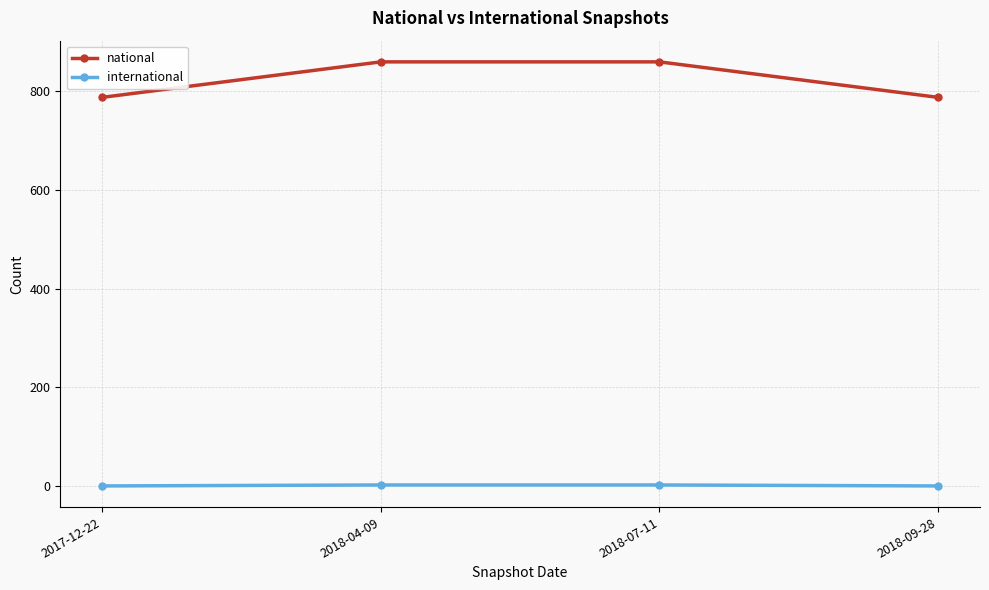

What is the difference between the national values at 2018-07-11 and 2018-09-28?

72